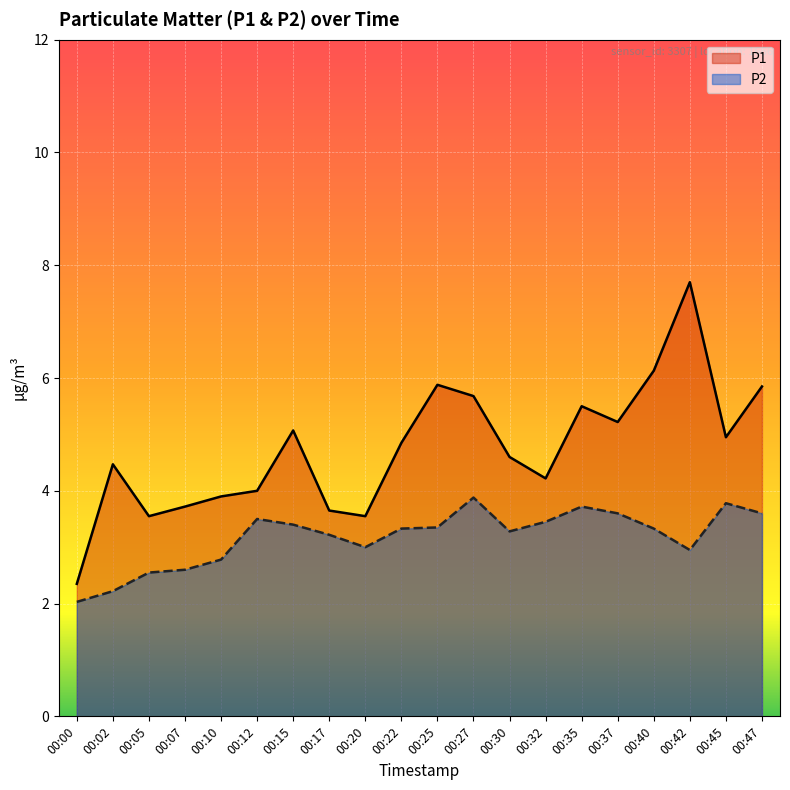

What is the spread (max minus min) of values at 00:40?

2.8